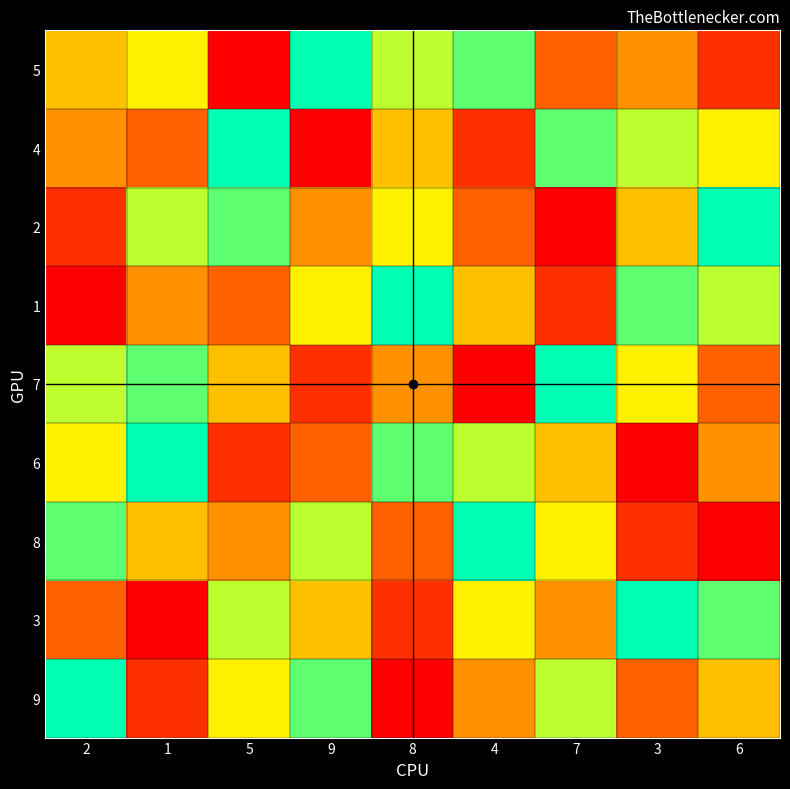

At which category is the sum across all series the highest?

2